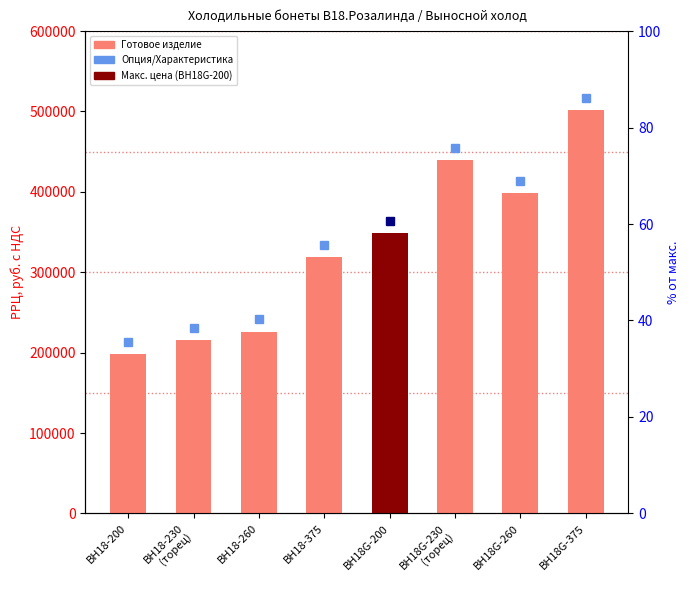

Is it true that the value at ВН18-200 is 198622.8?

True